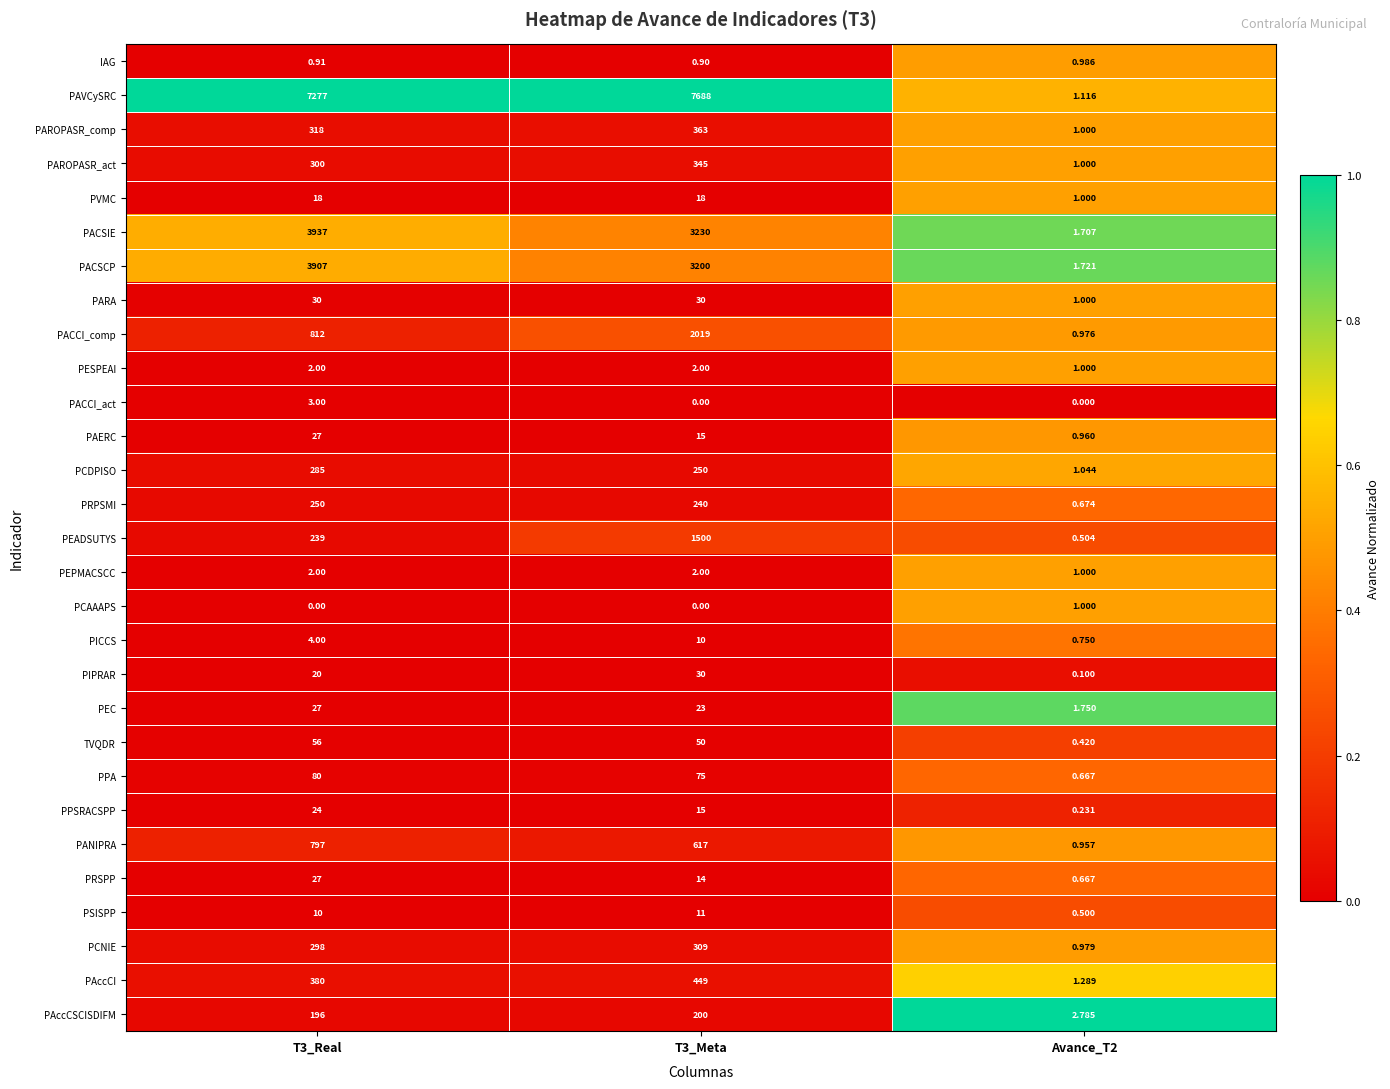

Which series has the largest total across all categories?

PAVCySRC